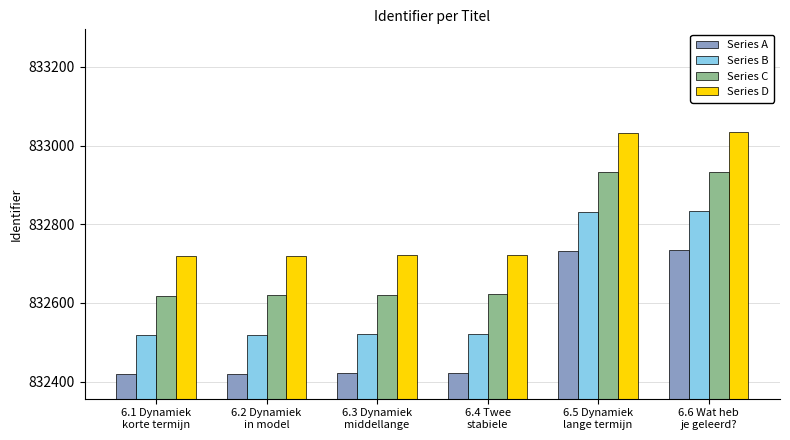

What is the difference between the maximum and minimum values in the Series B series?

316